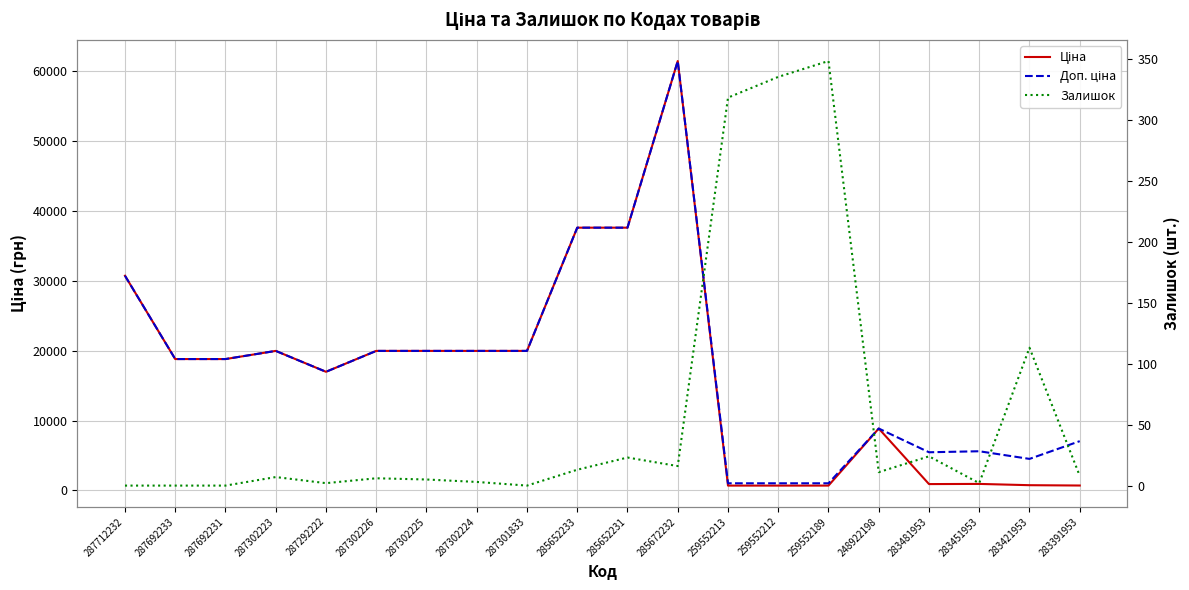

What is the label of the 6th point from the right?

259552189